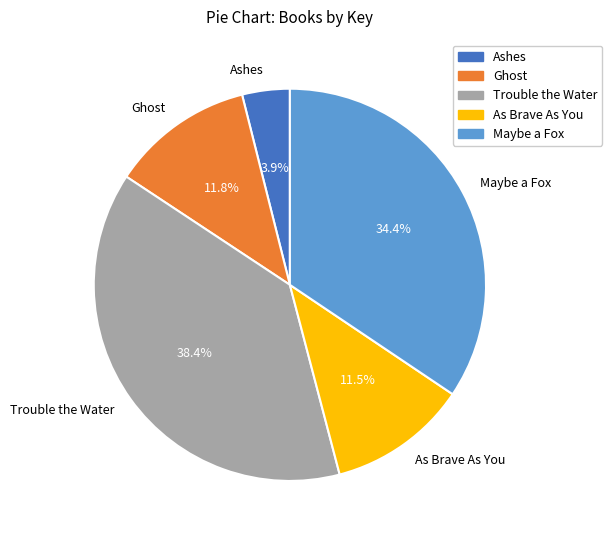

Which category has the biggest portion of the pie?

Trouble the Water